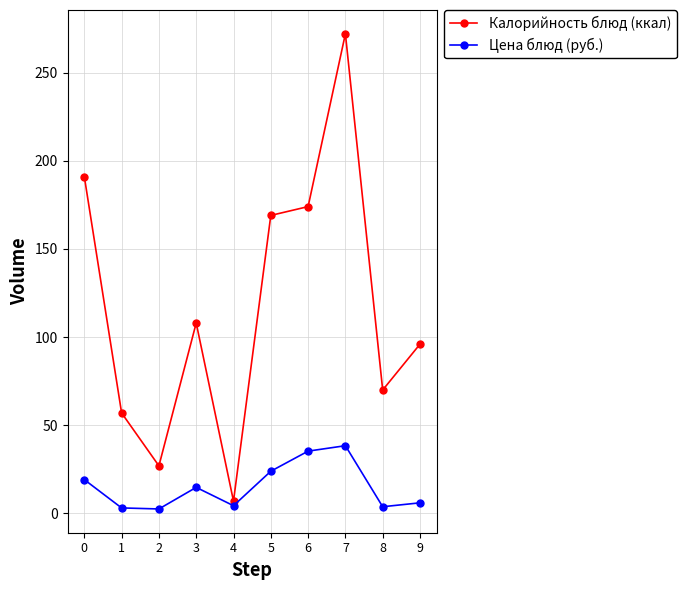

In Цена блюд (руб.), how many points are higher than both neighbors (excluding endpoints)?

2